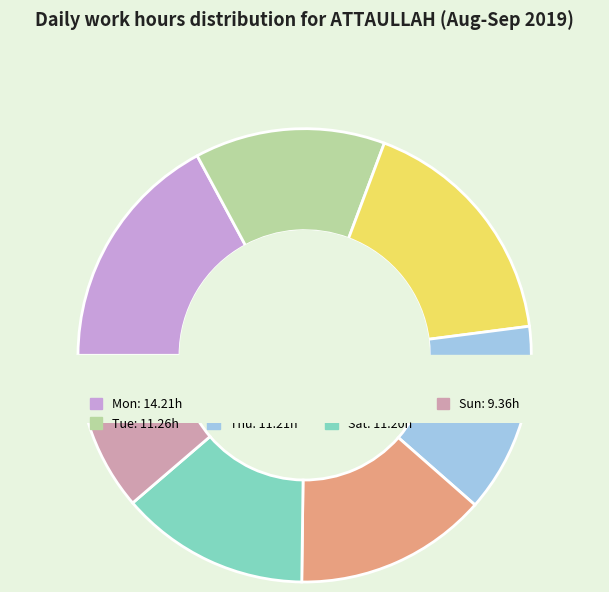

How many slices are in this pie chart?

7